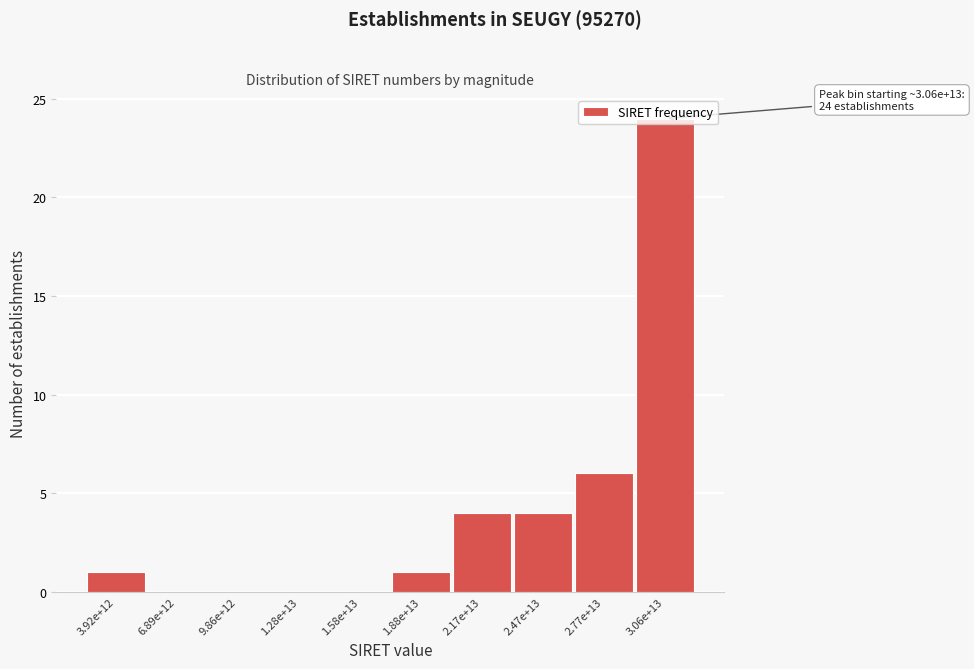

Which category has the highest value across all series?

3.06e+13